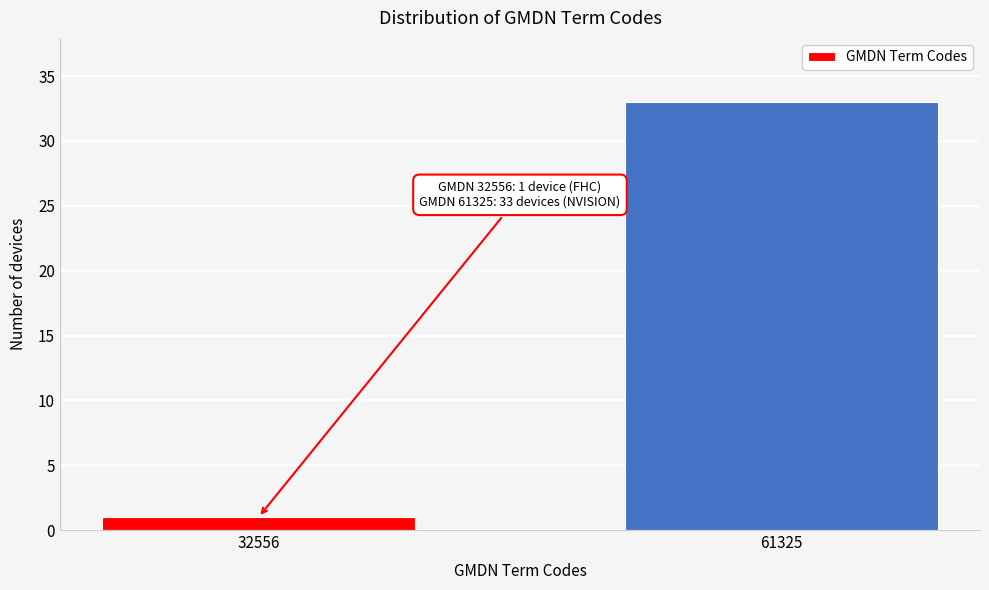

Reading left to right, list all the values displayed in this chart.

1	33